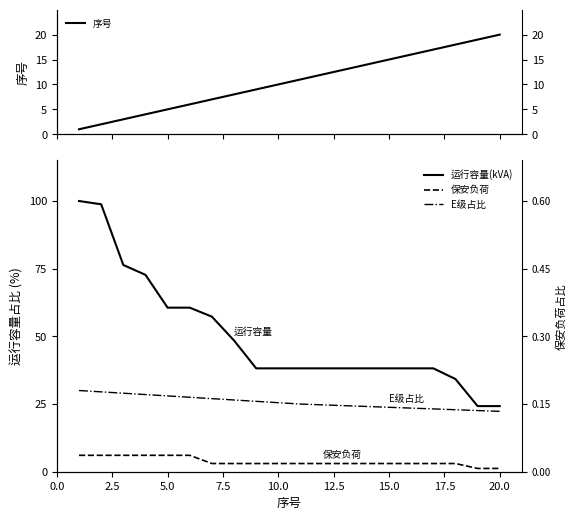

List the series in order of their peak value, highest first.

运行容量(kVA), E级占比, 序号, 保安负荷